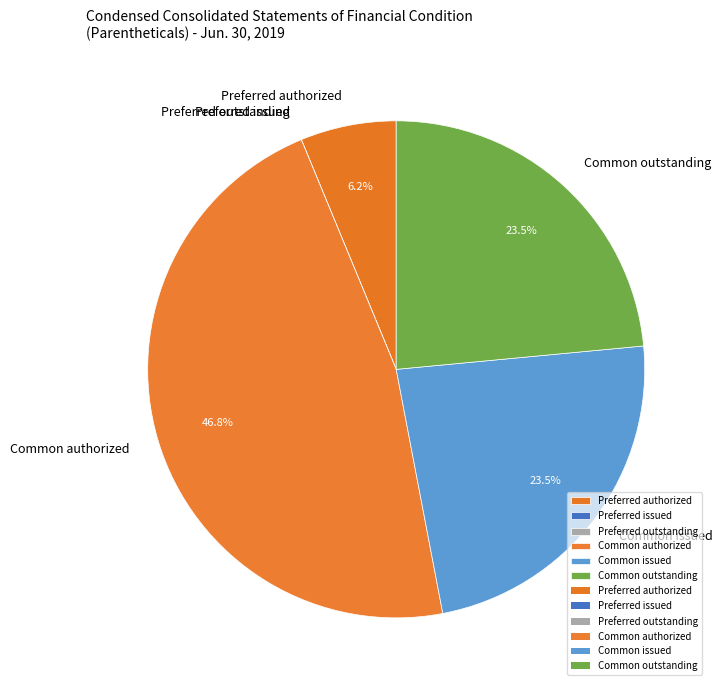

Which category has the biggest portion of the pie?

Common authorized